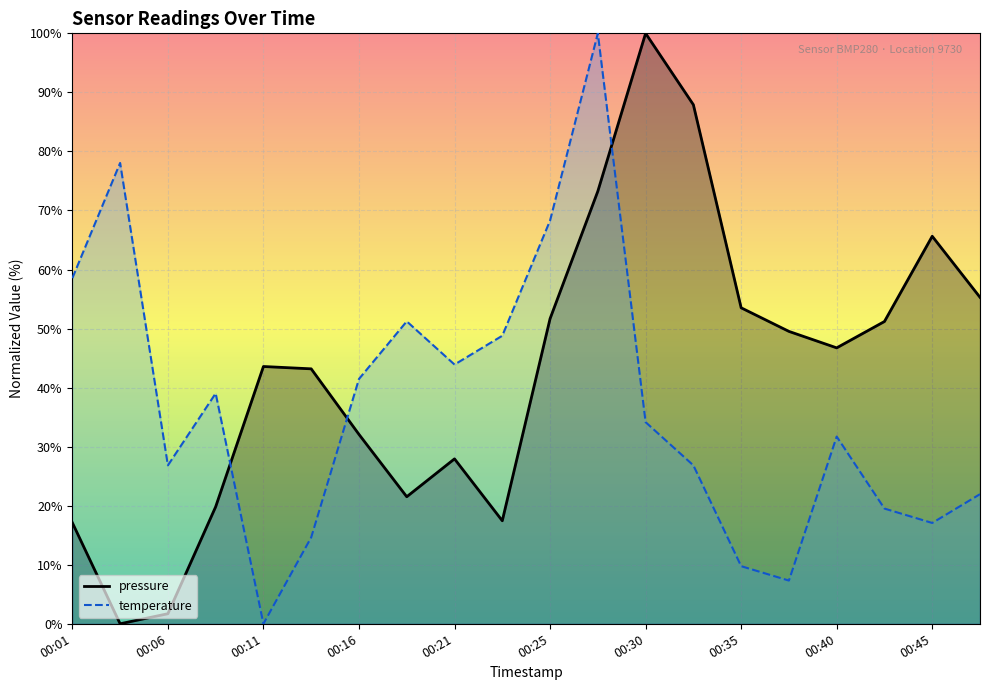

Reading right to left, extract all data points from this chart.

pressure: 55.3	65.6	51.2	46.7	49.5	53.5	87.9	100.0	73.3	51.7	17.4	27.9	21.5	32.1	43.2	43.6	19.8	1.7	0.0	17.1
temperature: 22.0	17.1	19.5	31.7	7.3	9.8	26.8	34.1	100.0	68.3	48.8	43.9	51.2	41.5	14.6	0.0	39.0	26.8	78.0	58.5